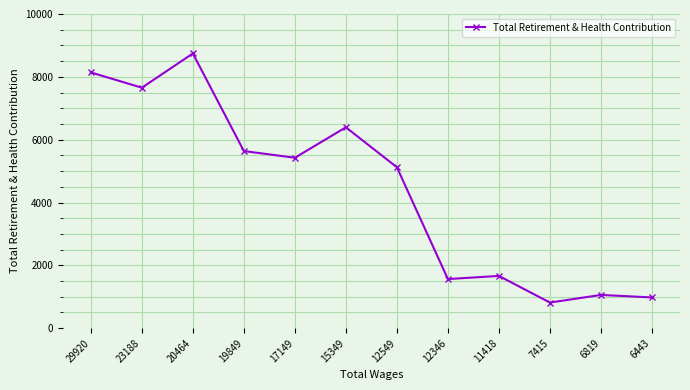

True or false: the data shows 7654 at 23188.

True